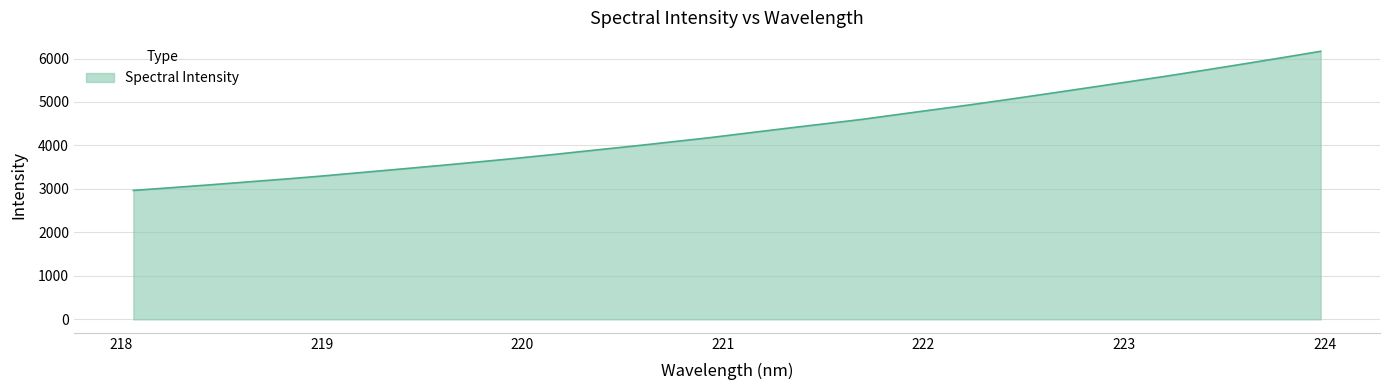

What is the maximum value shown in the chart?

6165.9